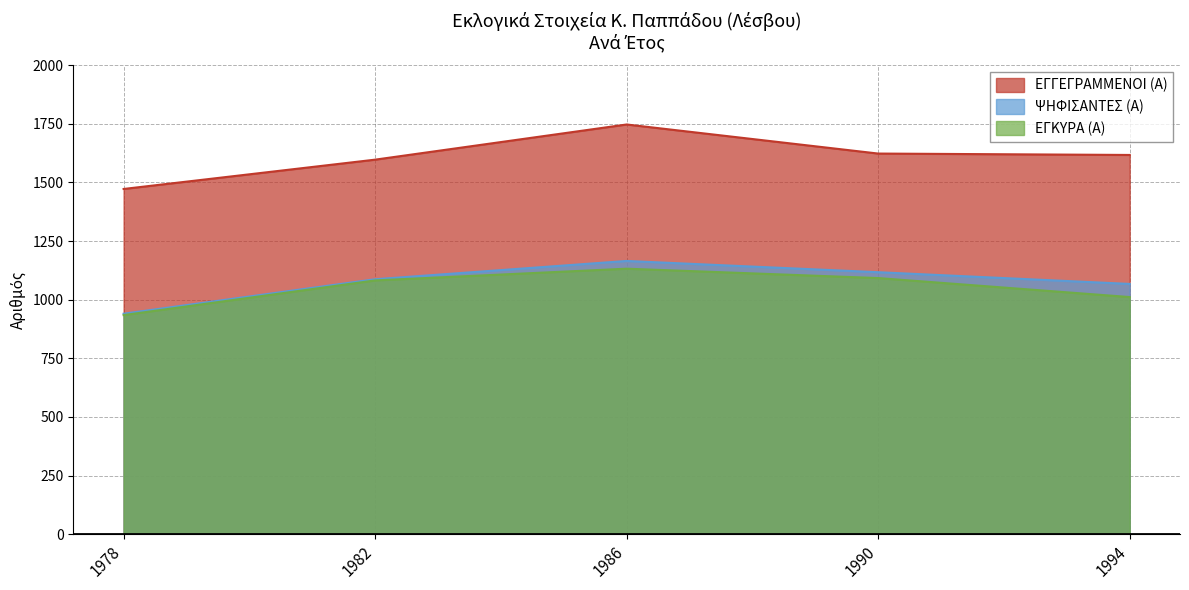

How many lines are shown in the chart?

3